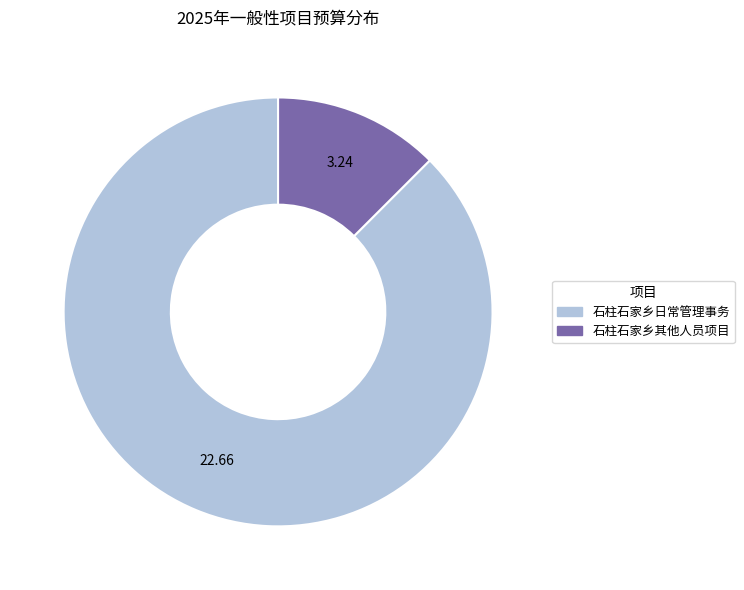

Which slice is the largest?

石柱石家乡日常管理事务